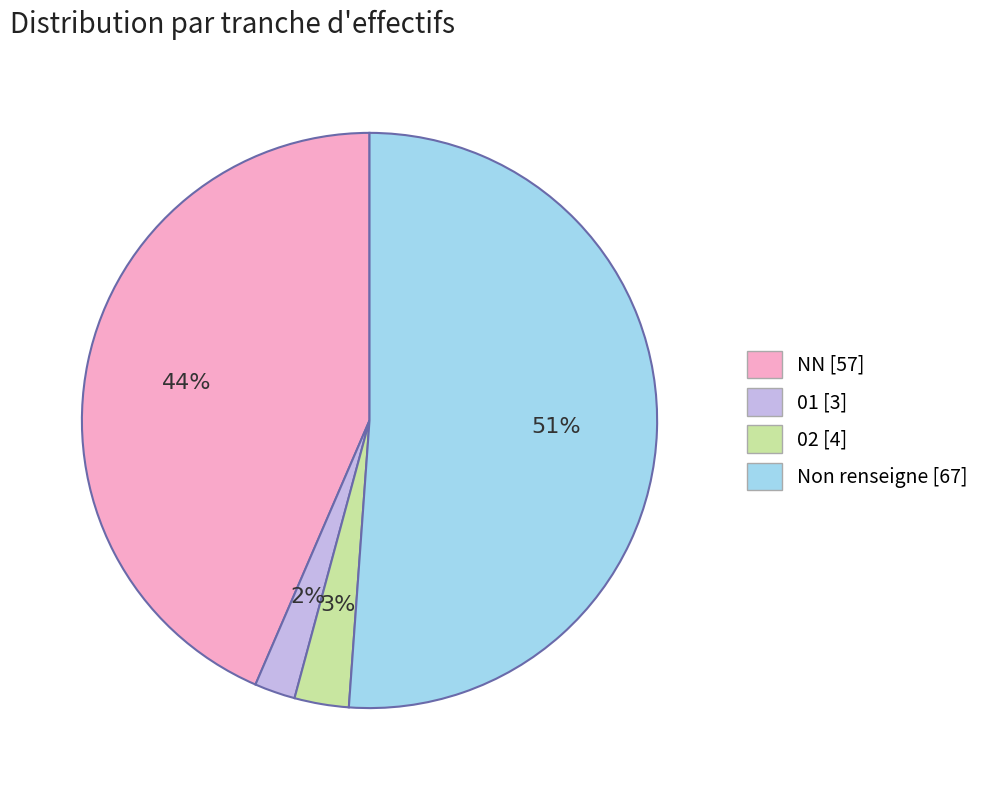

To the nearest percent, what is the difference between the largest and smallest slice percentages?

49%